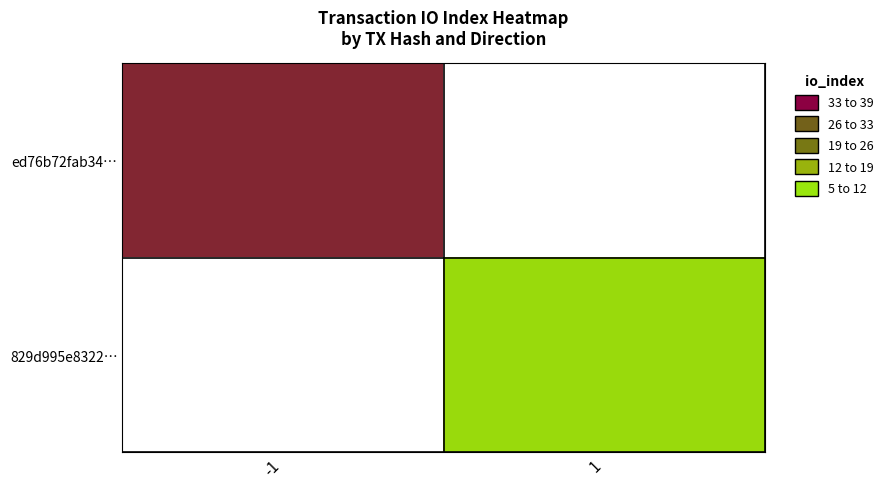

Which category has the lowest value in the ed76b72fab34… series?

-1